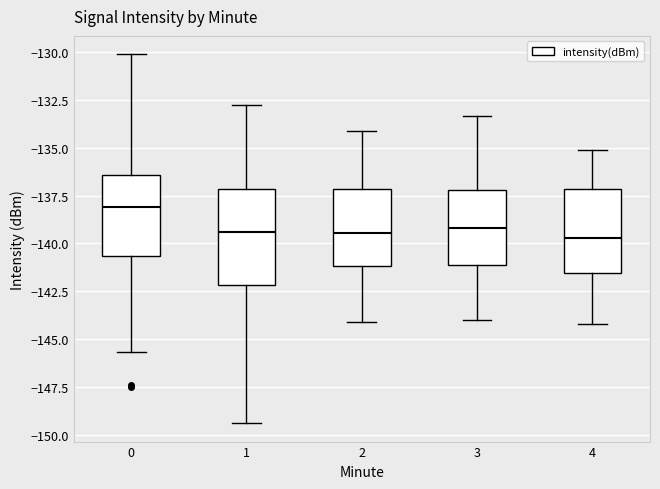

Comparing the boxes themselves (not the whiskers), which one is the tallest?

1